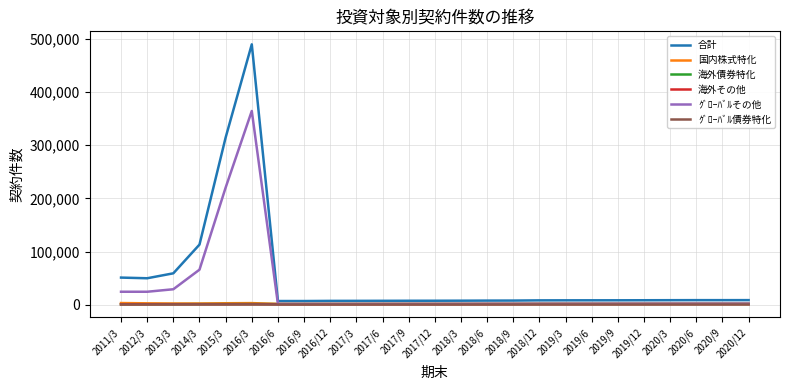

What is the maximum value shown in the chart?

490004